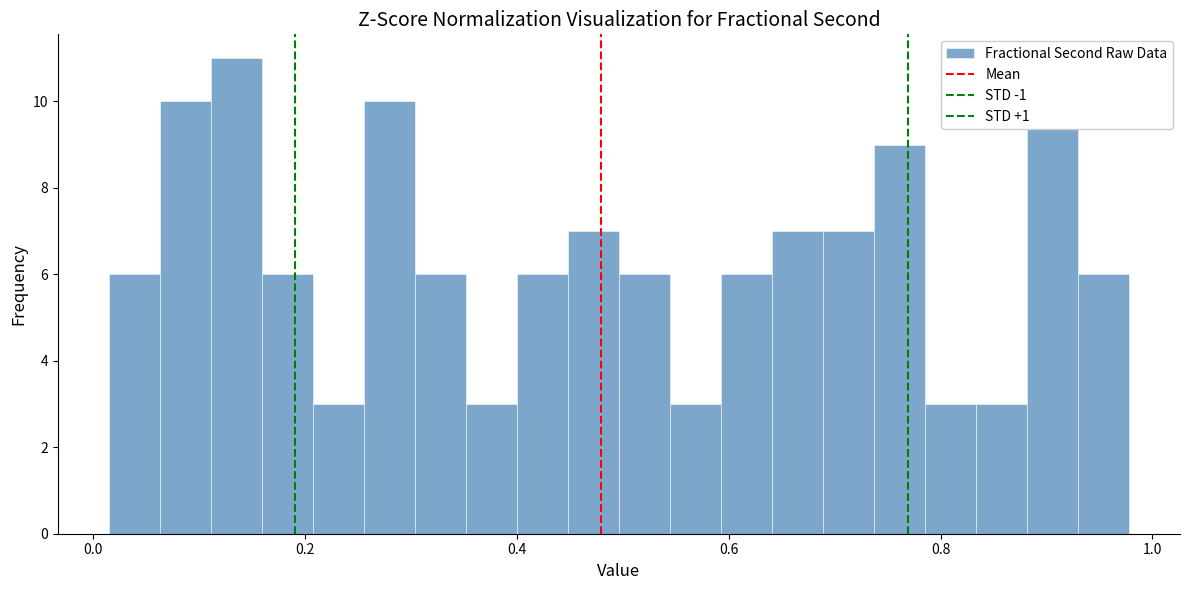

Read against the x-axis, roughly where is the centre of the tallest bar?

0.14